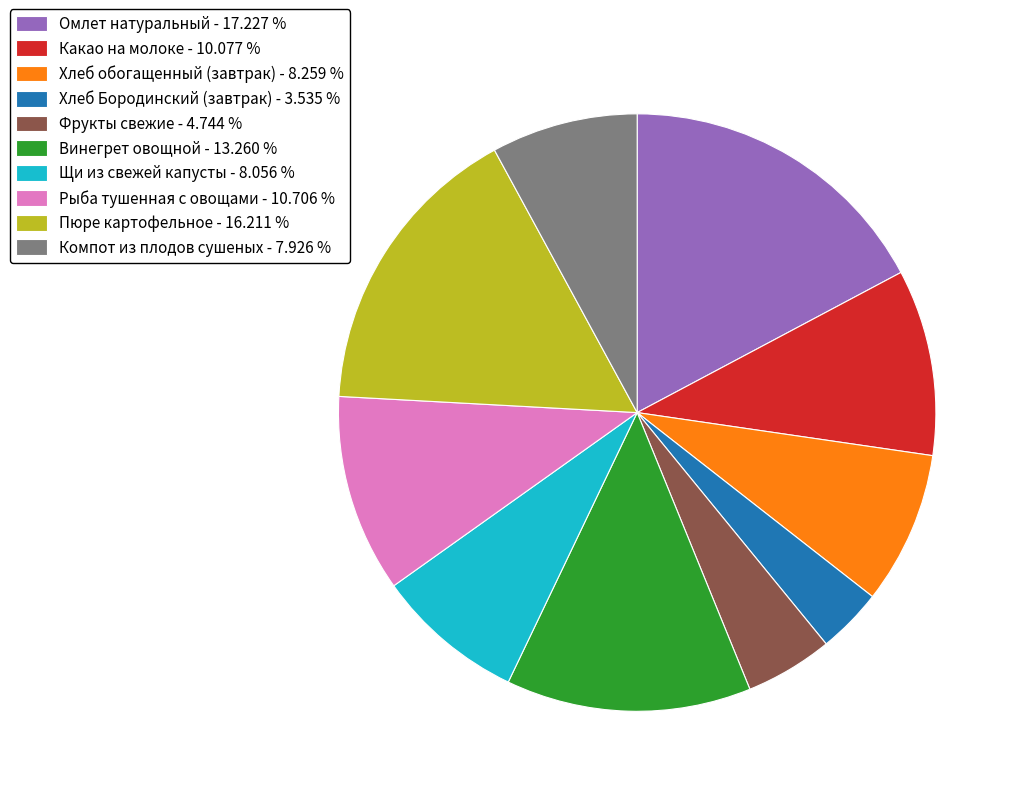

Combined, do Хлеб обогащенный (завтрак) - 8.259 % and Какао на молоке - 10.077 % account for over 50%?

No